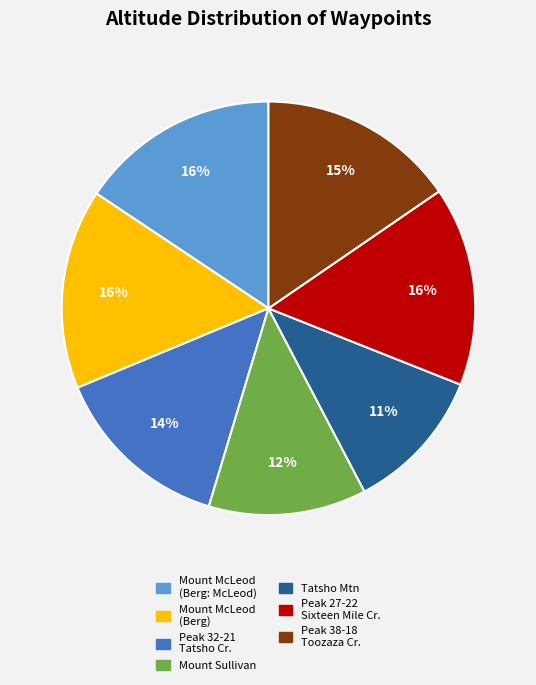

To the nearest percent, what is the average slice percentage?

14%